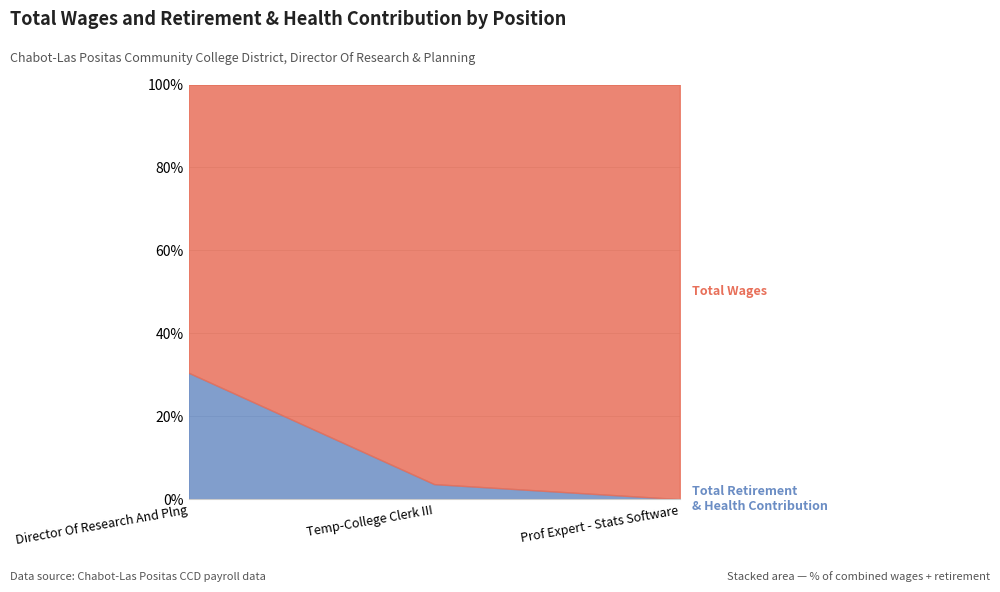

What position from the left is Temp-College Clerk III?

2